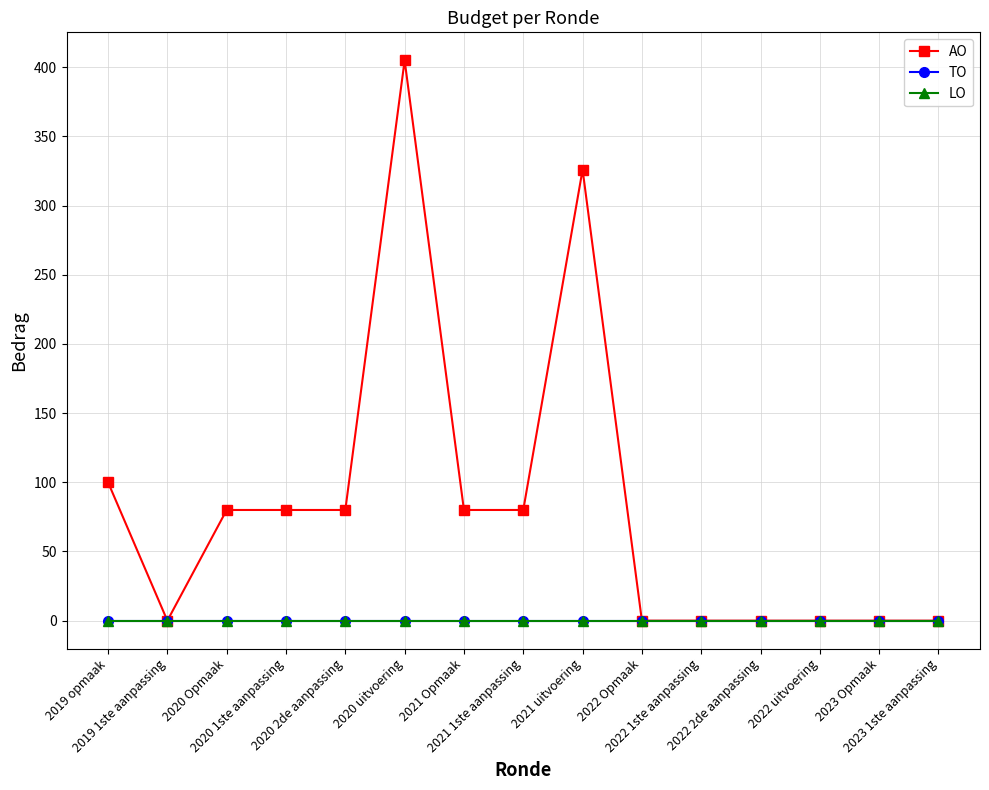

Which series has the widest spread of values?

AO